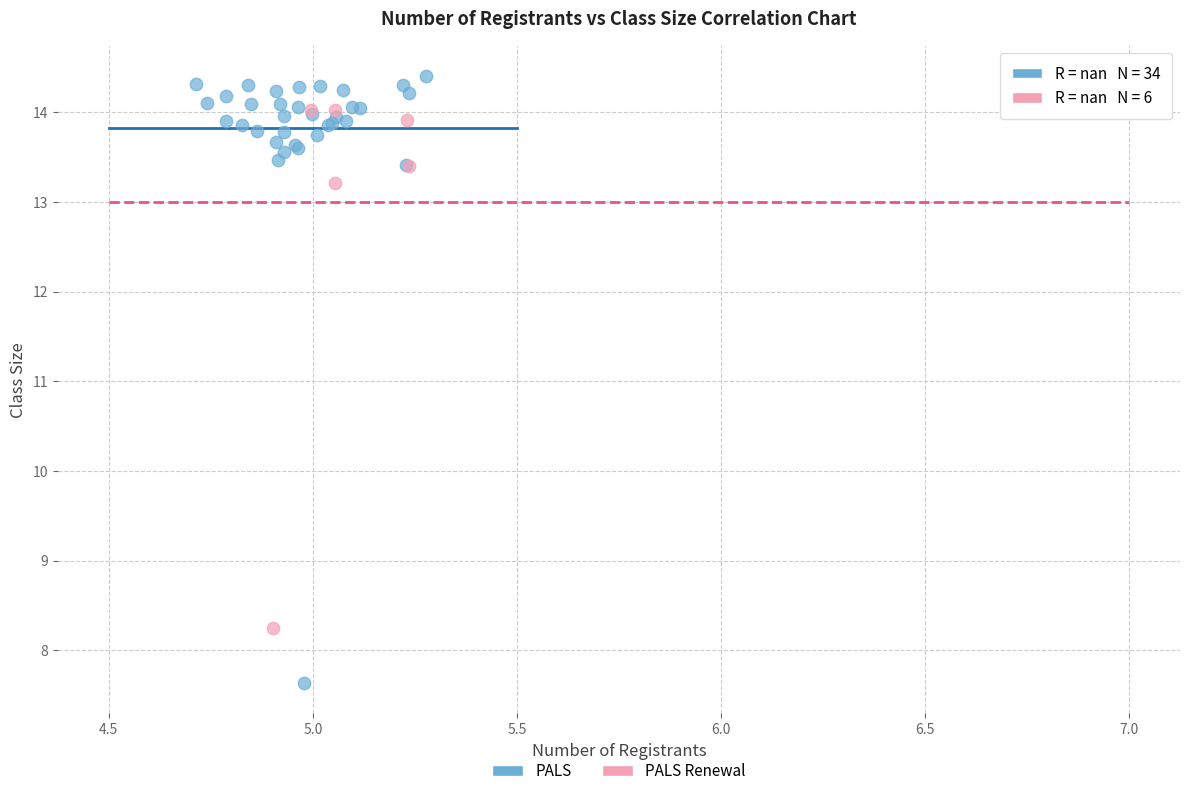

Which series has the widest spread of Y values?

PALS